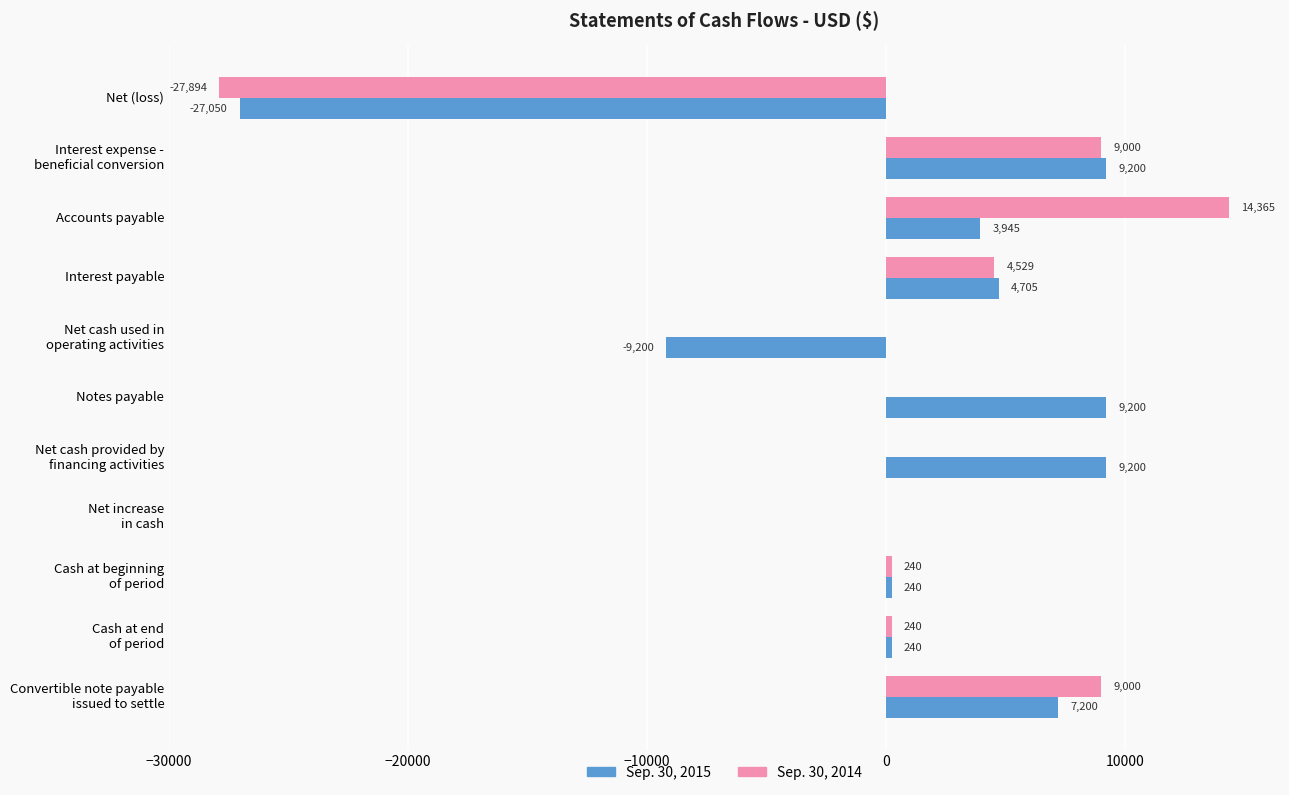

Which category has the highest value in the Sep. 30, 2014 series?

Accounts payable